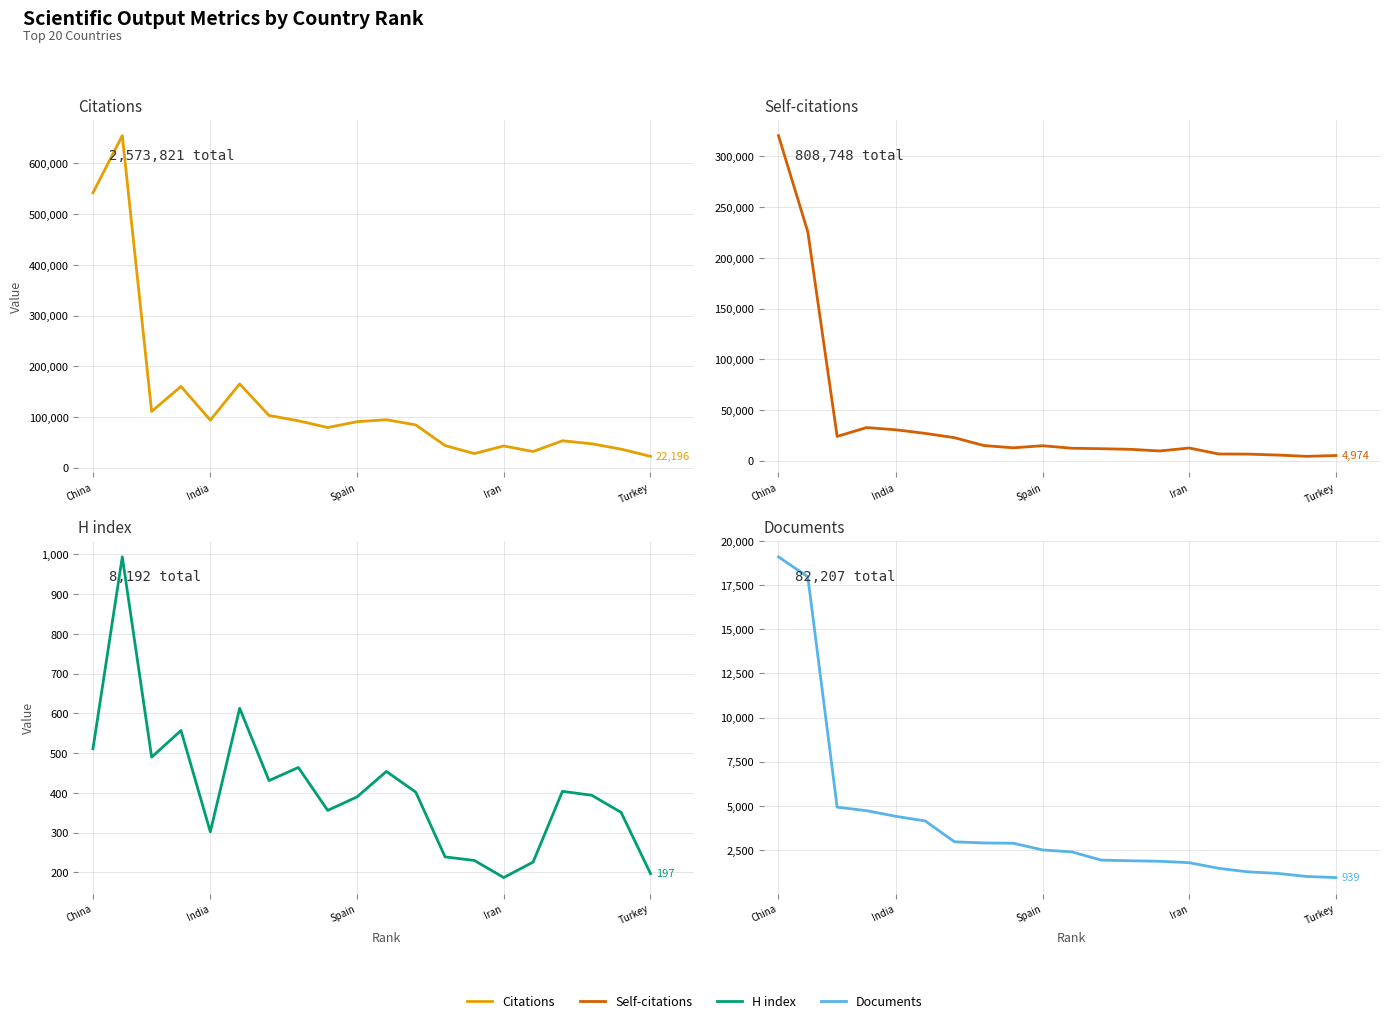

Rank the series by their maximum value, from highest to lowest.

Citations, Self-citations, Documents, H index